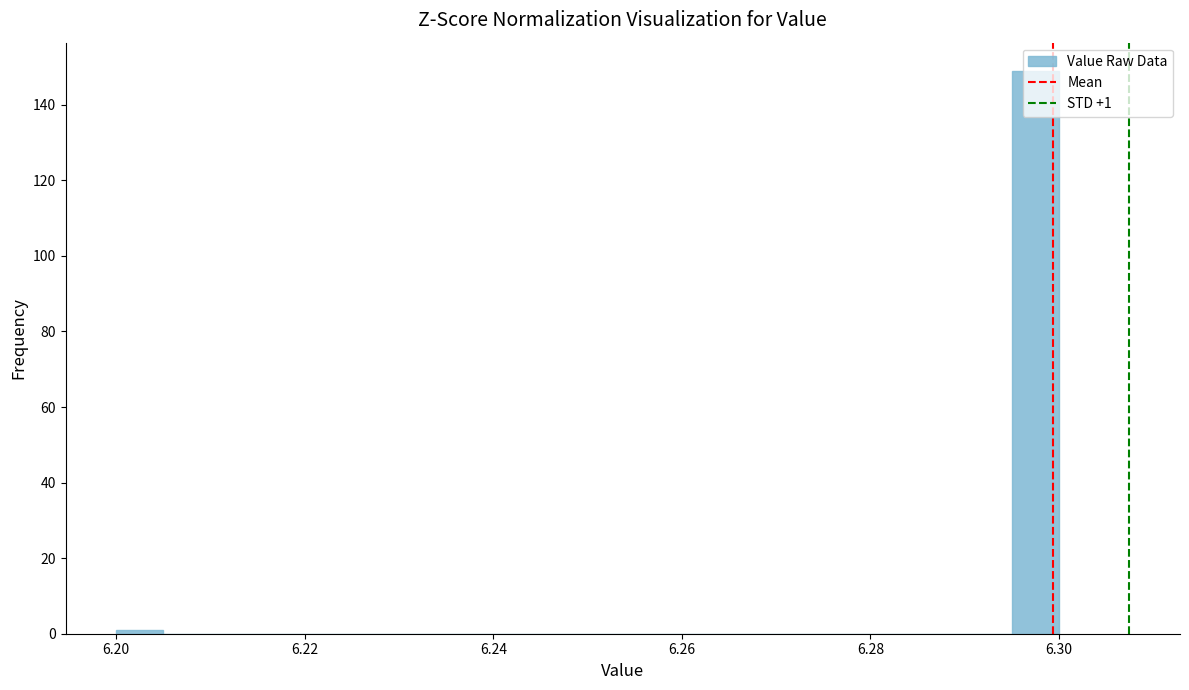

Around what value on the x-axis is the tallest bar? Give the approximate position of its centre, as read against the axis.

6.298